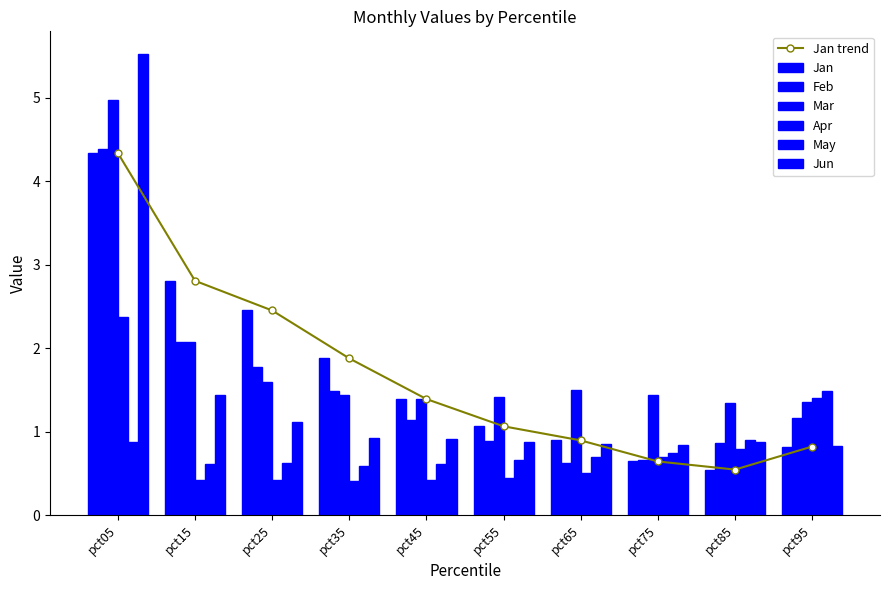

Reading right to left, extract all data points from this chart.

Jan: 0.8	0.5	0.6	0.9	1.1	1.4	1.9	2.5	2.8	4.3
Feb: 1.2	0.9	0.7	0.6	0.9	1.1	1.5	1.8	2.1	4.4
Mar: 1.4	1.4	1.4	1.5	1.4	1.4	1.4	1.6	2.1	5.0
Apr: 1.4	0.8	0.7	0.5	0.4	0.4	0.4	0.4	0.4	2.4
May: 1.5	0.9	0.7	0.7	0.7	0.6	0.6	0.6	0.6	0.9
Jun: 0.8	0.9	0.8	0.9	0.9	0.9	0.9	1.1	1.4	5.5